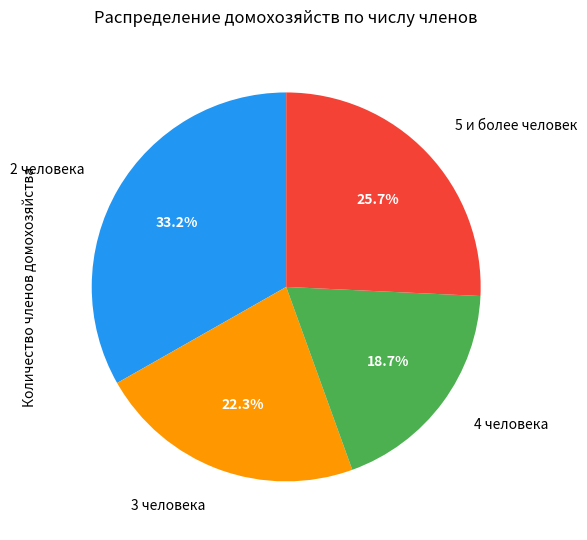

How many slices are in this pie chart?

4